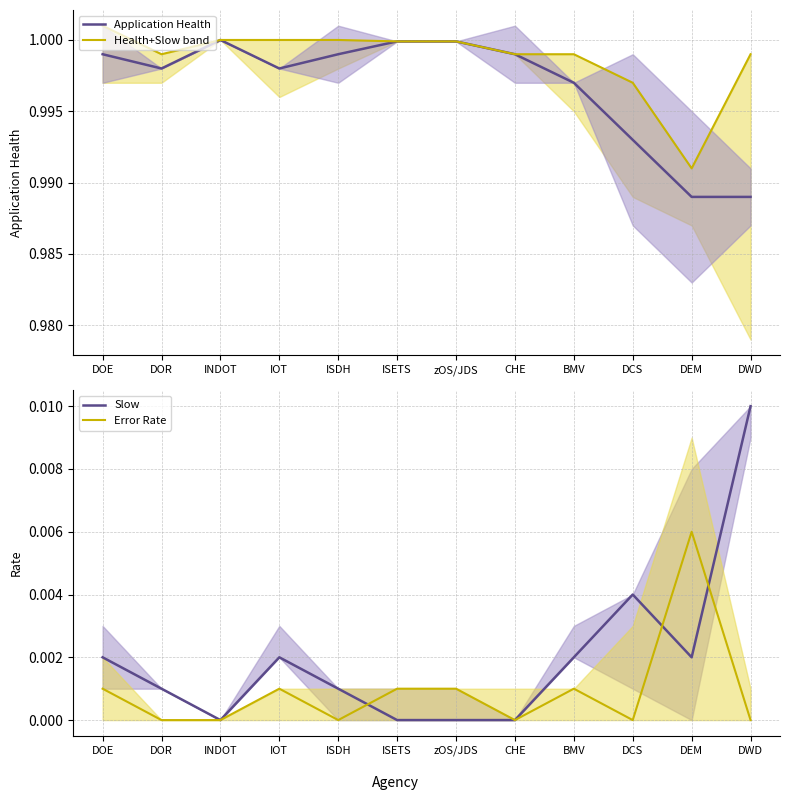

At how many categories does at least one series exceed 0?

12